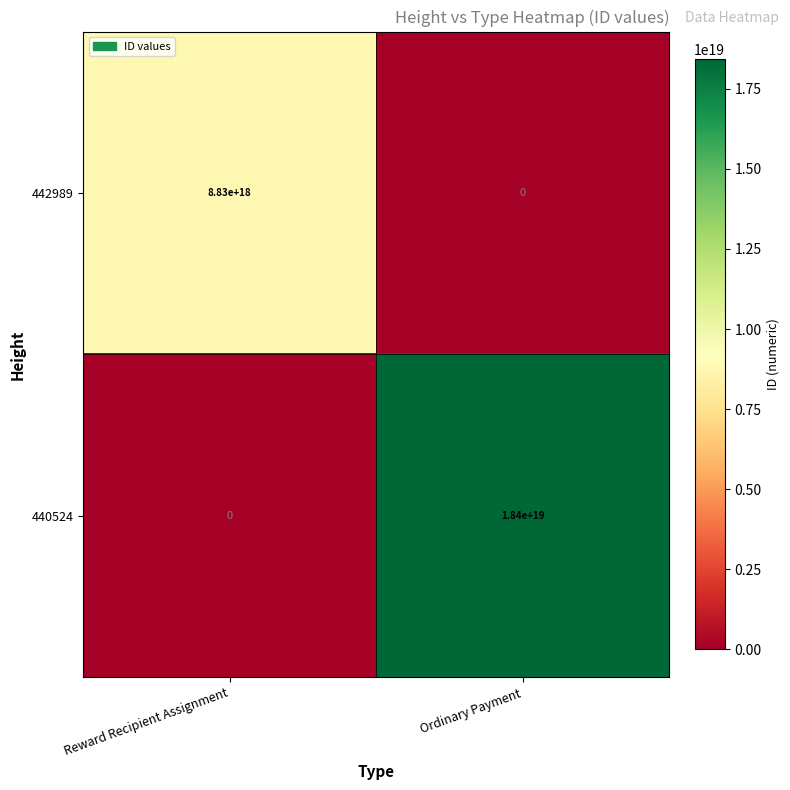

At which label does 442989 reach its peak?

Reward Recipient Assignment